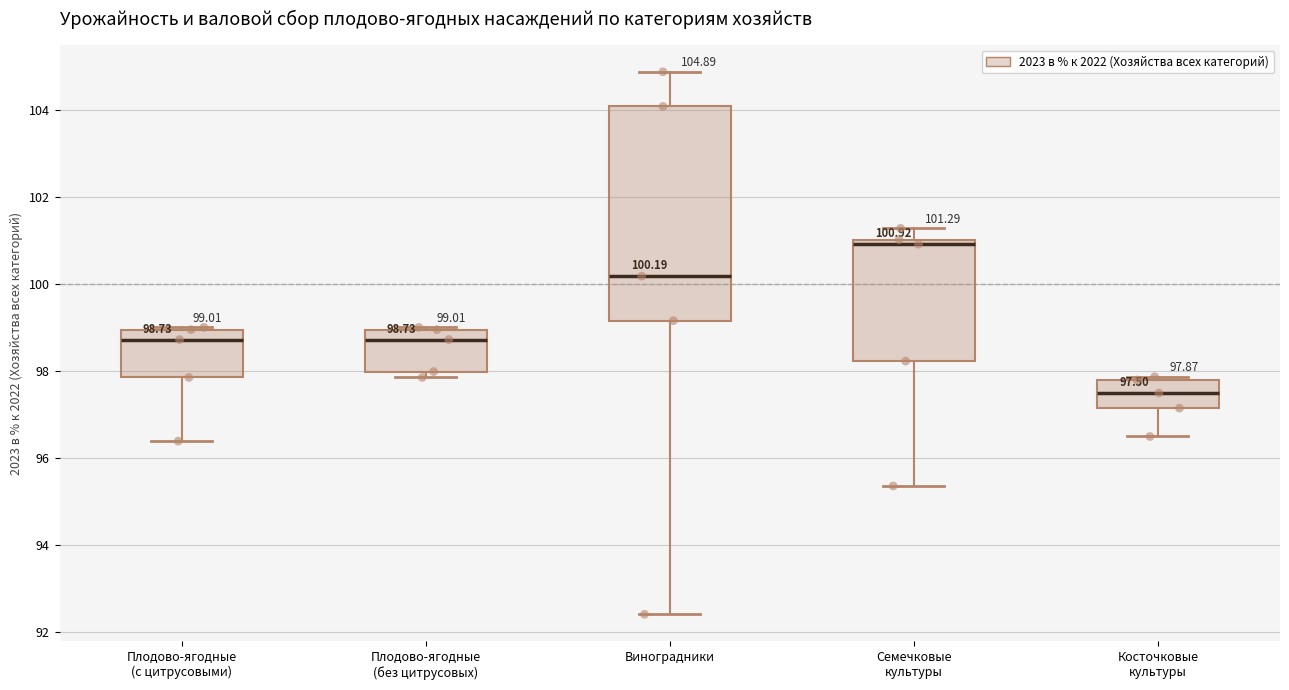

Which box is the tallest, from its lower edge to its upper edge?

Виноградники